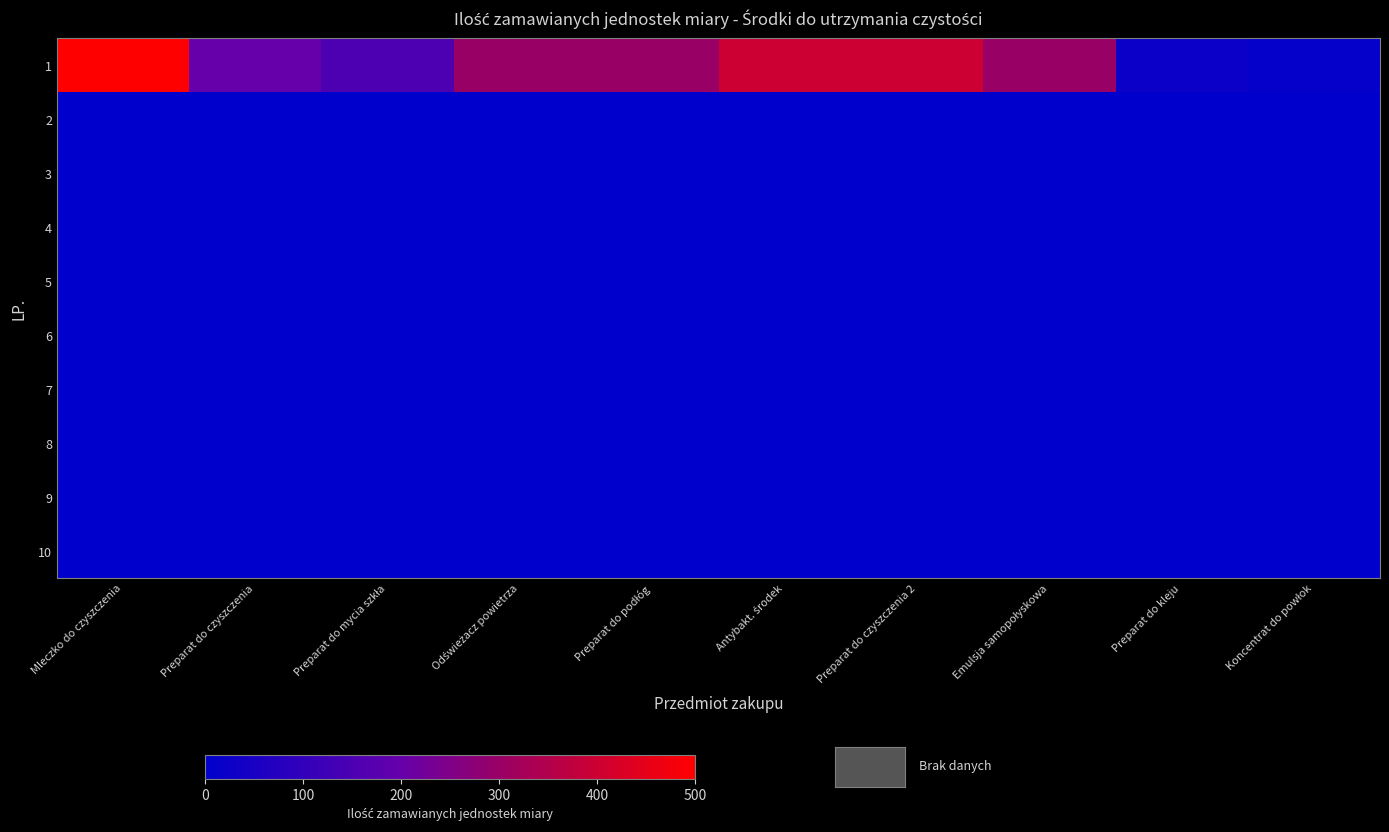

Rank the series by their maximum value, from lowest to highest.

2, 3, 4, 5, 6, 7, 8, 9, 10, 1